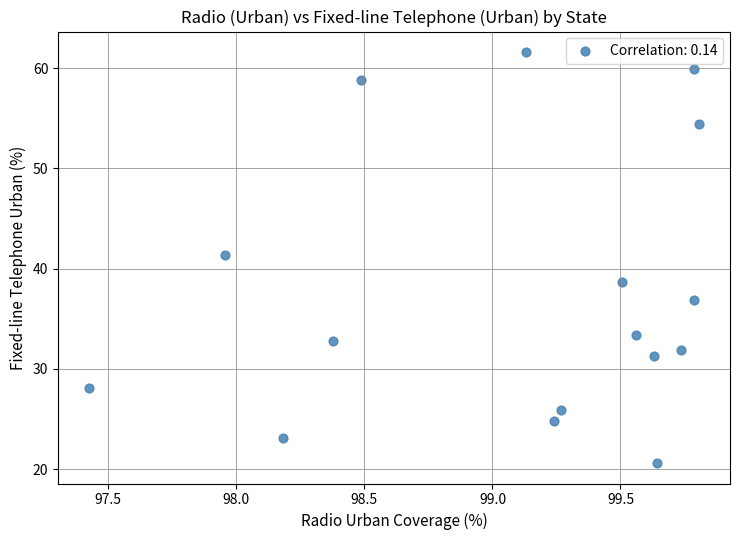

What is the range of X values (max minus min)?

2.4